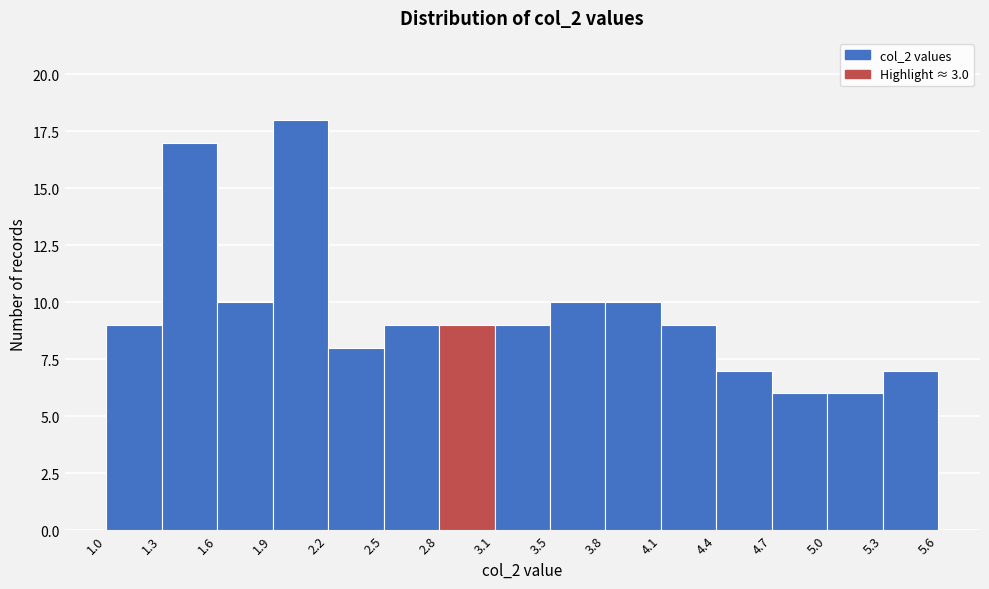

Reading left to right, transcribe this chart: for each bar, give the range it covers on the x-axis and its height. The values are not printed on the chart, so give them approximately, as read against the axis.

1.0 to 1.3: 9
1.3 to 1.6: 17
1.6 to 1.9: 10
1.9 to 2.2: 18
2.2 to 2.5: 8
2.5 to 2.8: 9
2.8 to 3.1: 9
3.1 to 3.5: 9
3.5 to 3.8: 10
3.8 to 4.1: 10
4.1 to 4.4: 9
4.4 to 4.7: 7
4.7 to 5.0: 6
5.0 to 5.3: 6
5.3 to 5.6: 7